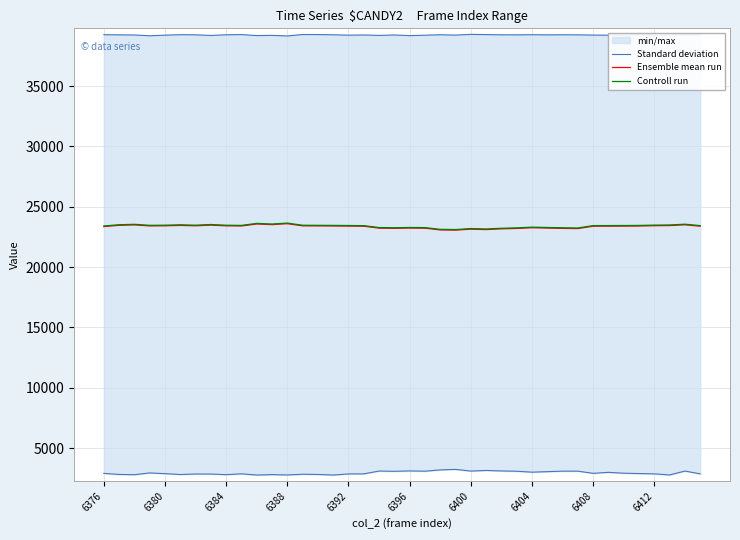

Reading left to right, list all the values displayed in this chart.

Standard deviation: 39262	39249	39236	39173	39222	39262	39251	39199	39253	39270	39189	39205	39158	39276	39273	39253	39222	39237	39203	39237	39187	39218	39255	39229	39288	39270	39252	39247	39261	39247	39255	39247	39230	39221	39222	39244	39222	39221	39248	39256
Ensemble mean run: 23362	23464	23498	23415	23425	23457	23425	23481	23422	23409	23574	23522	23599	23421	23415	23409	23399	23389	23230	23215	23235	23226	23082	23065	23145	23112	23171	23205	23263	23236	23211	23194	23391	23395	23399	23406	23432	23444	23507	23391
Controll run: 23412	23514	23548	23465	23475	23507	23475	23531	23472	23459	23624	23572	23649	23471	23465	23459	23449	23439	23280	23265	23285	23276	23132	23115	23195	23162	23221	23255	23313	23286	23261	23244	23441	23445	23449	23456	23482	23494	23557	23441